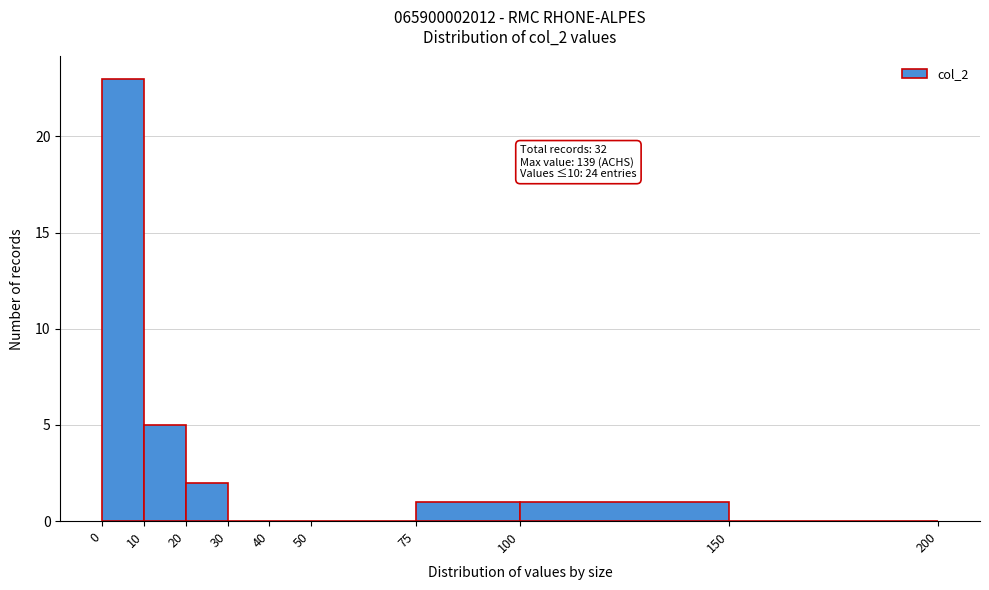

Over which range of the x-axis is the bar tallest?

0 to 10